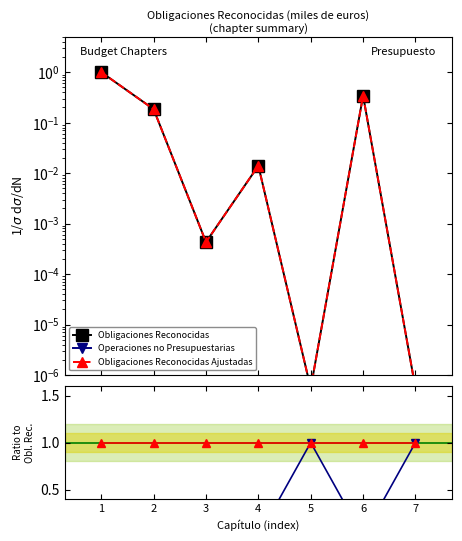

What is the average value of the Operaciones no Presupuestarias series?

0.3